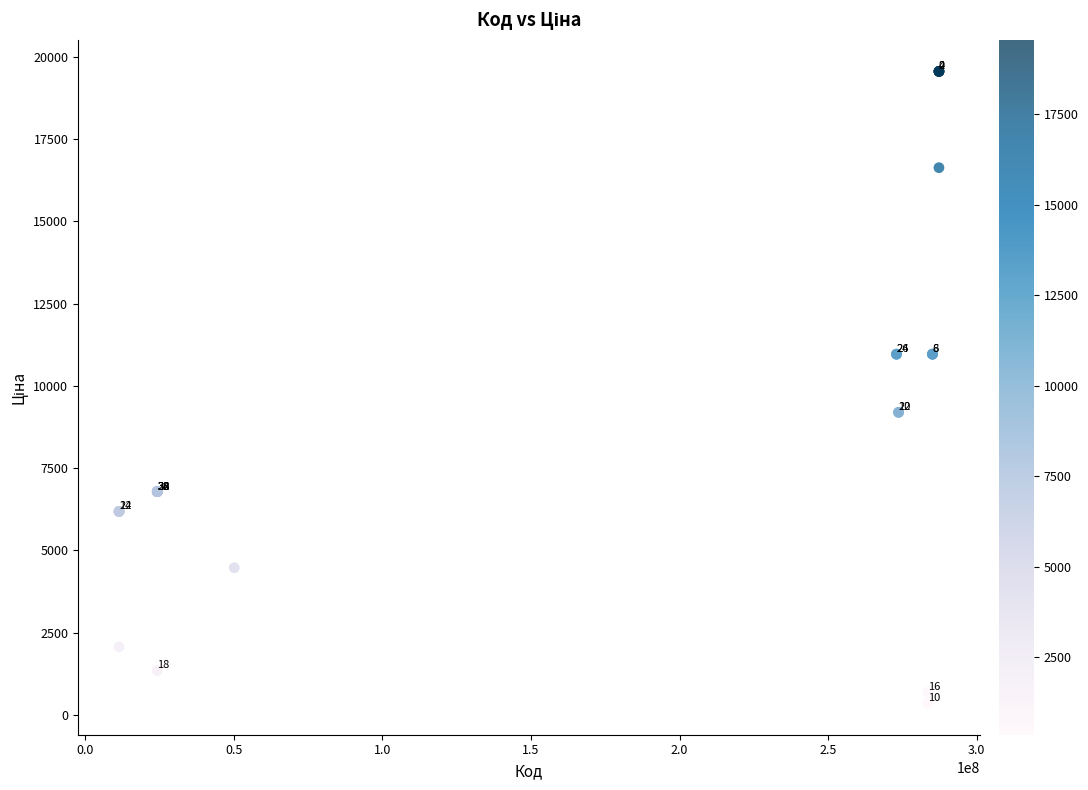

What Y value in the scatter plot is closest to 9958?

9196.3